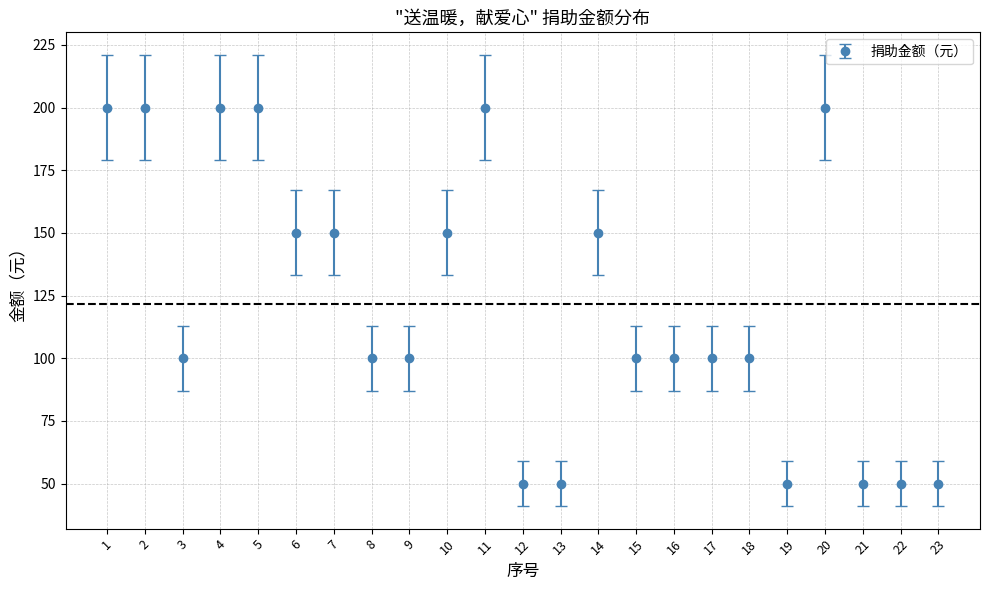

Approximately how many times larger is the value at 20 compared to 19?

4.0